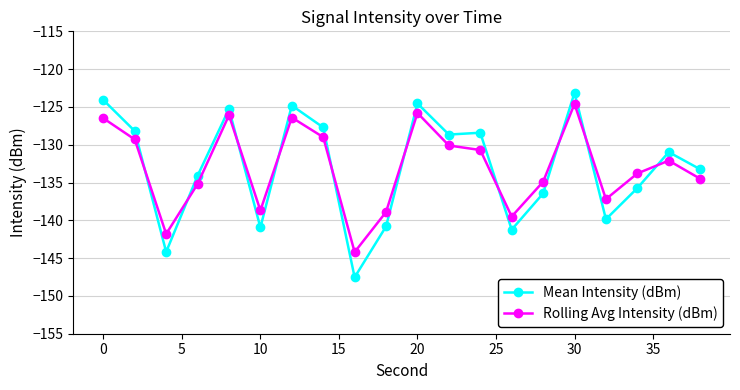

What is the difference between the maximum and minimum values in the Rolling Avg Intensity (dBm) series?

19.6